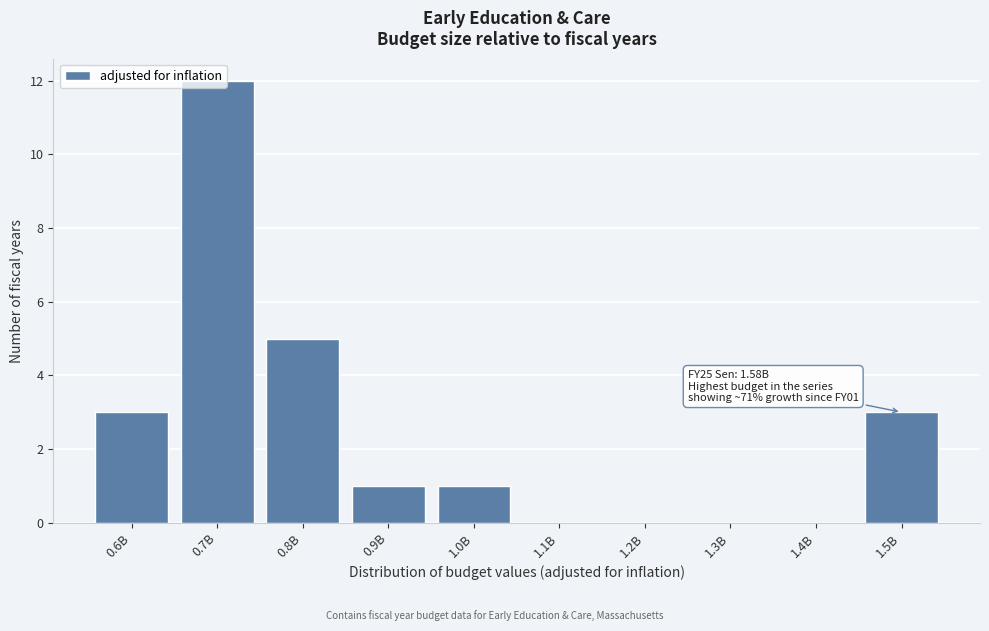

Which has a higher value, 1.1B or 0.9B?

0.9B